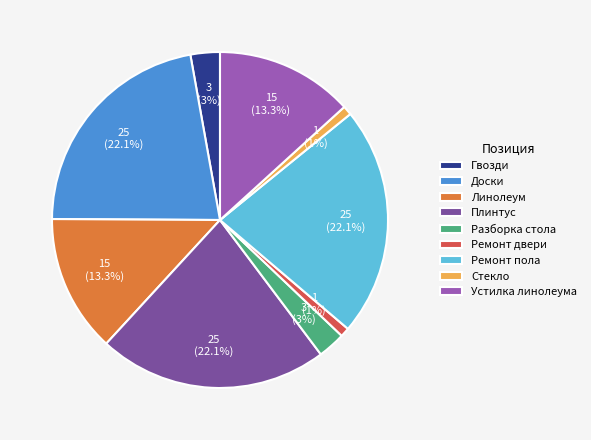

Do Ремонт пола and Гвозди together represent more than half of the pie?

No